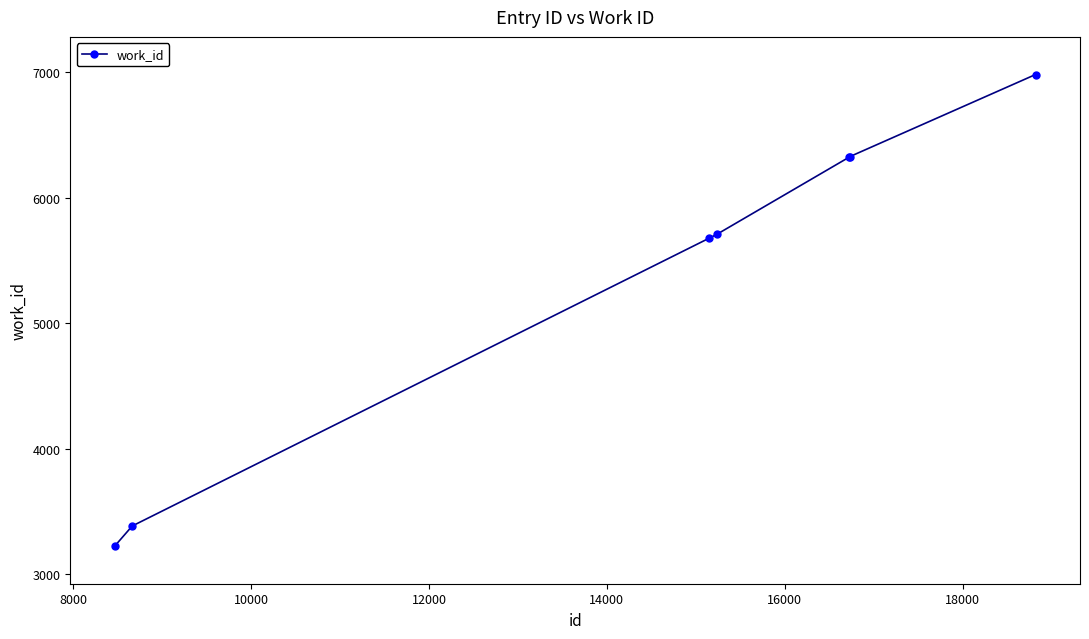

What is the difference between the maximum and minimum values?

3758